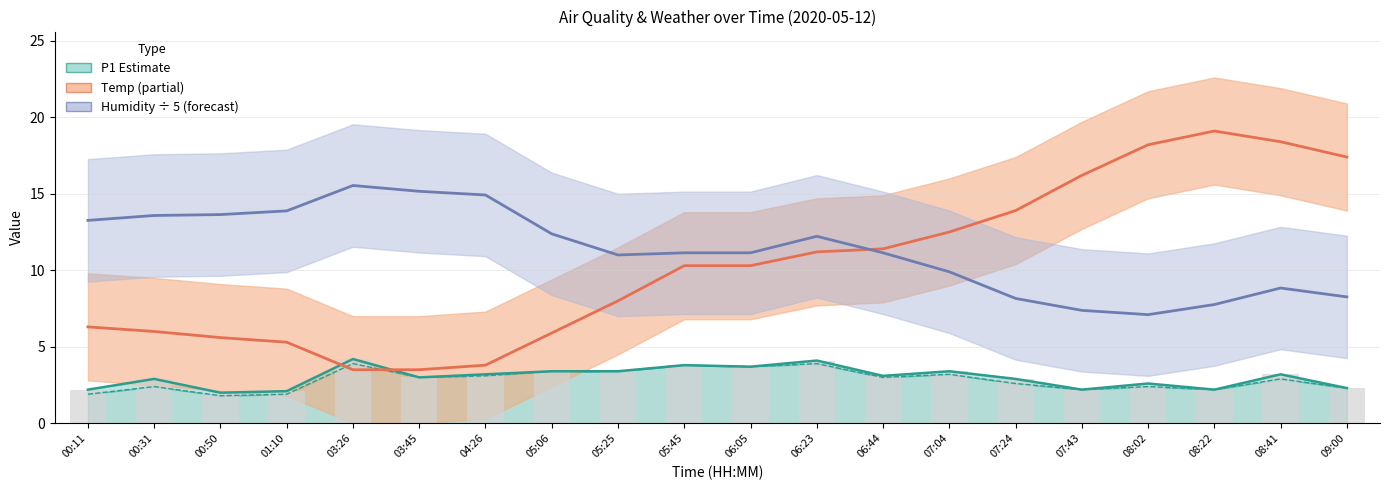

Reading right to left, list all the values displayed in this chart.

P1: 2.3	3.2	2.2	2.6	2.2	2.9	3.4	3.1	4.1	3.7	3.8	3.4	3.4	3.2	3.0	4.2	2.1	2.0	2.9	2.2
P2: 2.3	2.9	2.2	2.4	2.2	2.6	3.2	3.0	3.9	3.7	3.8	3.4	3.4	3.1	3.0	3.9	1.9	1.8	2.4	1.9
Temp: 17.4	18.4	19.1	18.2	16.2	13.9	12.5	11.4	11.2	10.3	10.3	8.0	5.9	3.8	3.5	3.5	5.3	5.6	6.0	6.3
Humidity ÷ 5: 8.3	8.8	7.8	7.1	7.4	8.2	9.9	11.1	12.2	11.1	11.1	11.0	12.4	14.9	15.2	15.5	13.9	13.6	13.6	13.3
P1 bars: 2.3	3.2	2.2	2.6	2.2	2.9	3.4	3.1	4.1	3.7	3.8	3.4	3.4	3.2	3.0	4.2	2.1	2.0	2.9	2.2